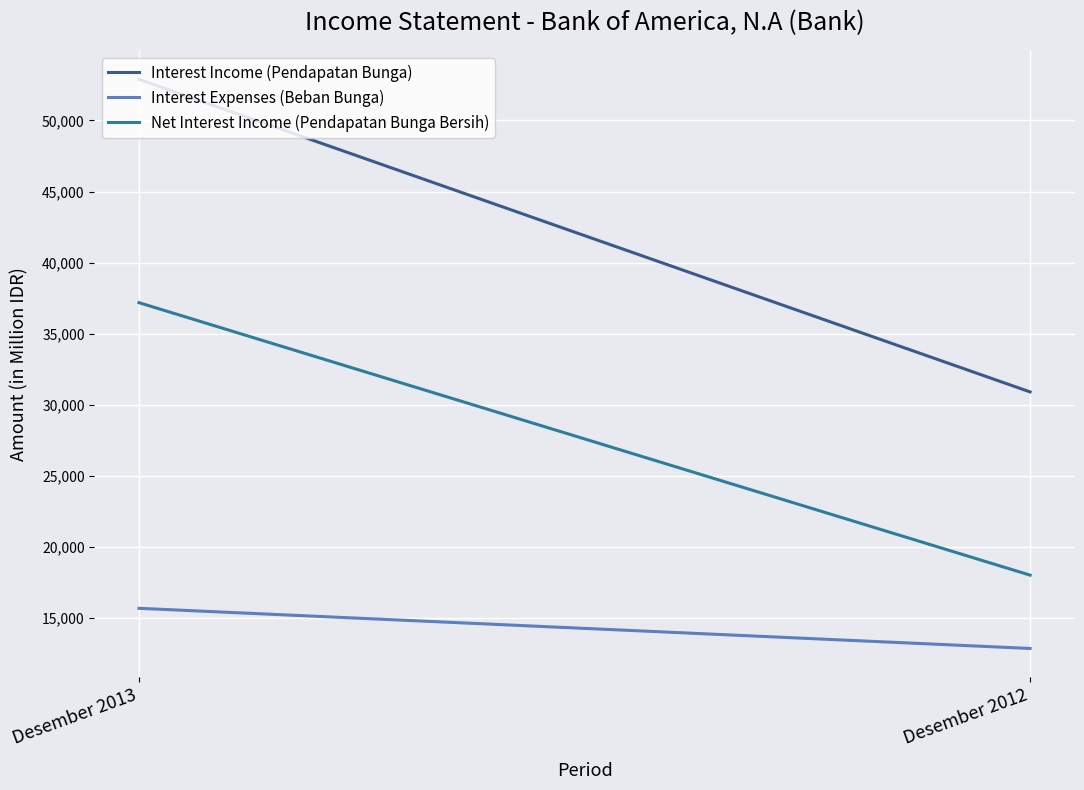

The Interest Expenses (Beban Bunga) series shows 15702 at Desember 2013. True or false?

True